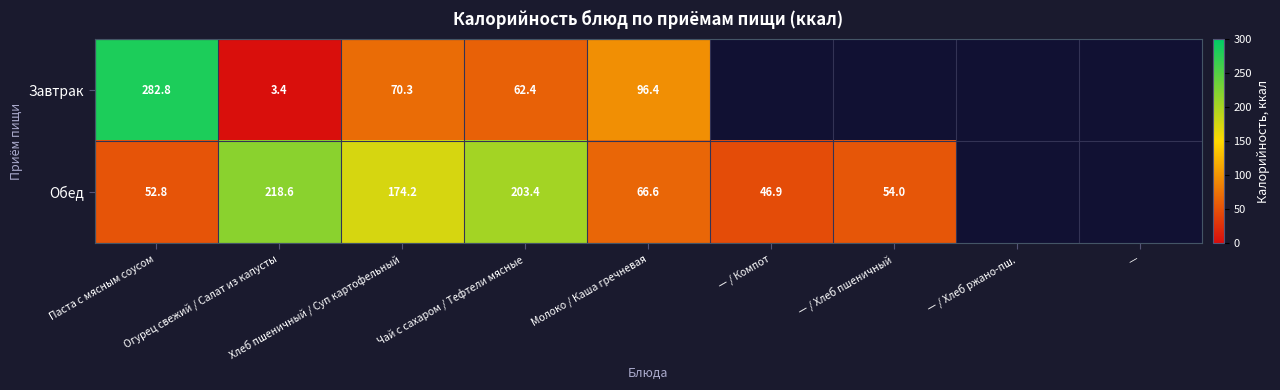

List the series in order of their peak value, lowest first.

Обед, Завтрак